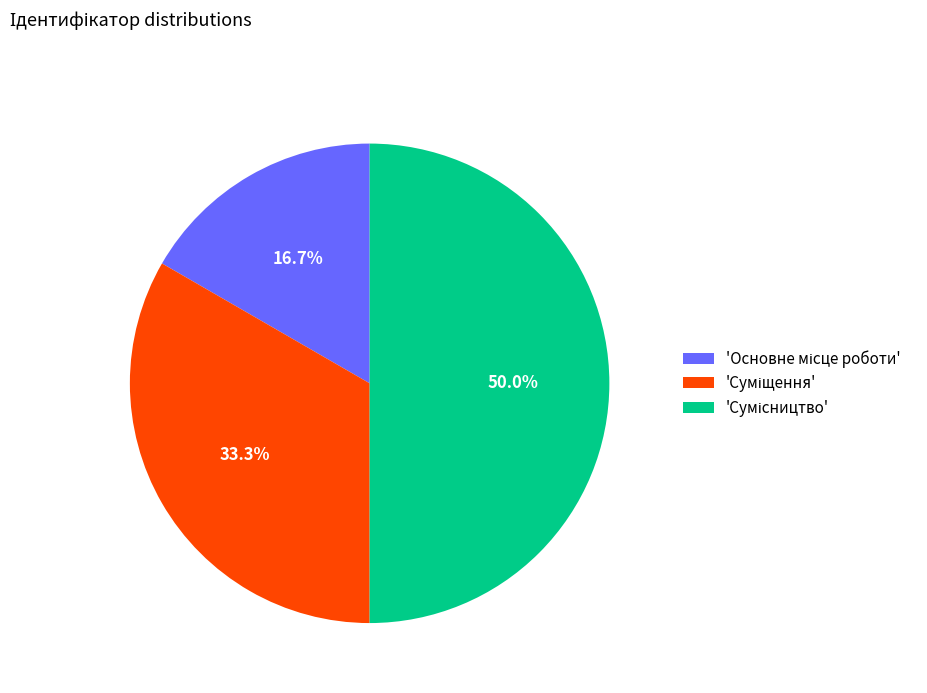

Which category has the smallest portion of the pie?

Основне місце роботи